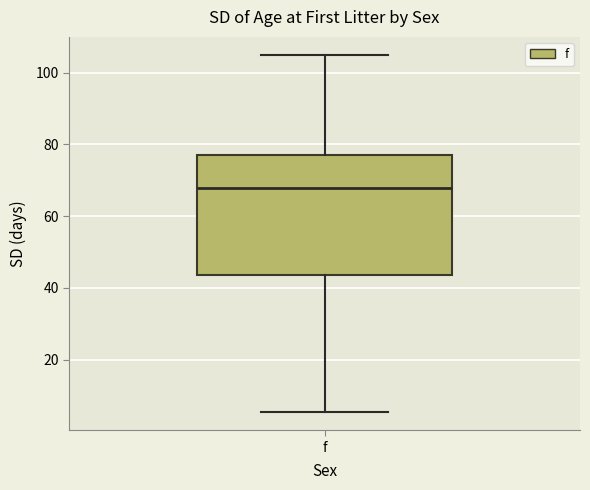

Transcribe this box plot: give where the median line is, the range the box spans, and where the two whiskers end, as read against the y-axis. The values are not printed on the chart, so give them approximately, as read against the axis.

median 68, box 44 to 76, whiskers 6 to 106